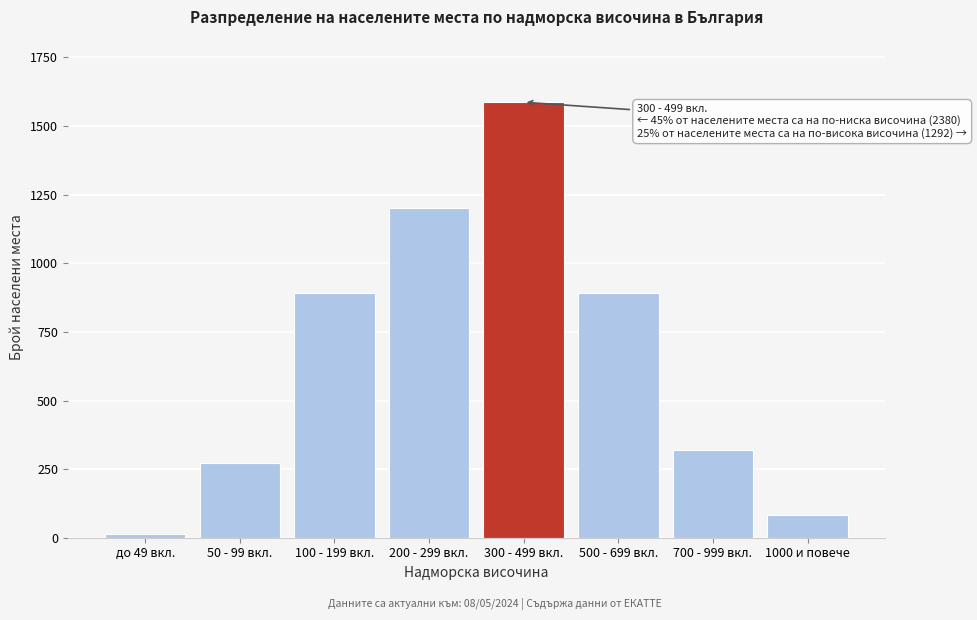

Reading left to right, extract all data points from this chart.

14	271	892	1203	1587	892	318	82